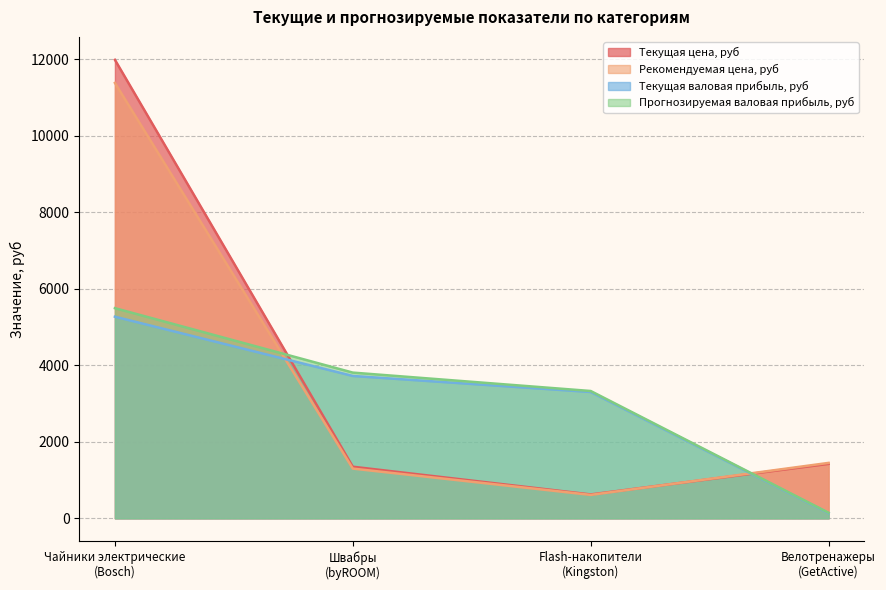

List the labels in order of Рекомендуемая цена, руб value, smallest first.

Flash-накопители
(Kingston), Швабры
(byROOM), Велотренажеры
(GetActive), Чайники электрические
(Bosch)